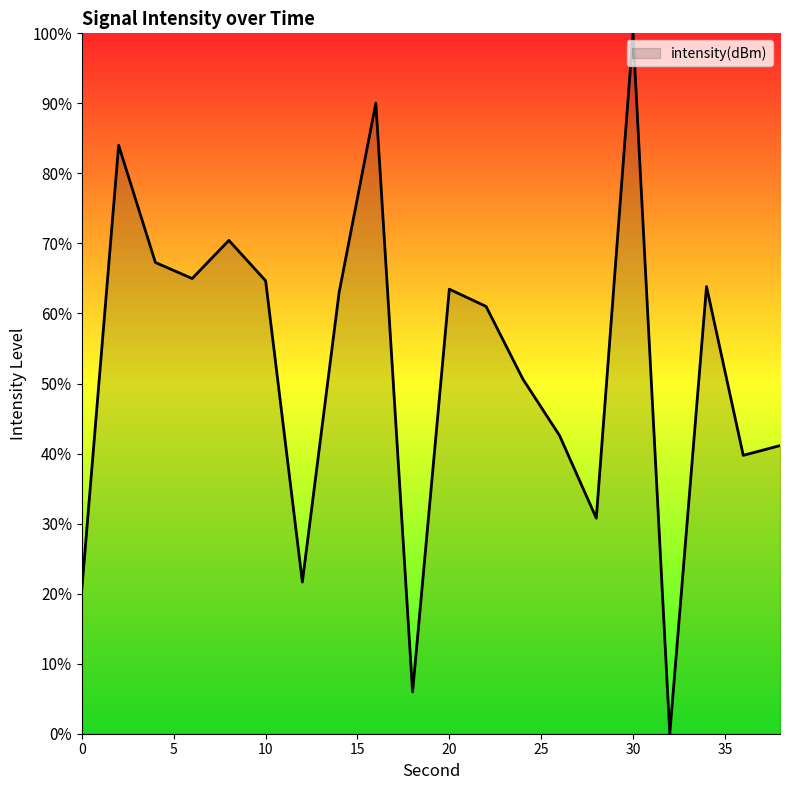

How many lines are shown in the chart?

1